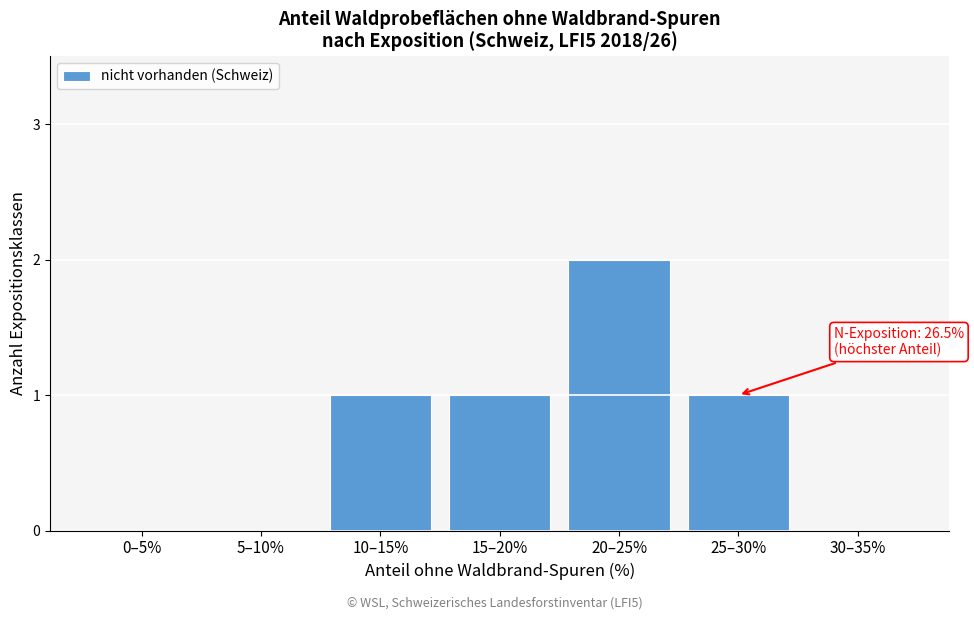

Reading left to right, what are all the values shown in this chart?

0–5%=0	5–10%=0	10–15%=1	15–20%=1	20–25%=2	25–30%=1	30–35%=0